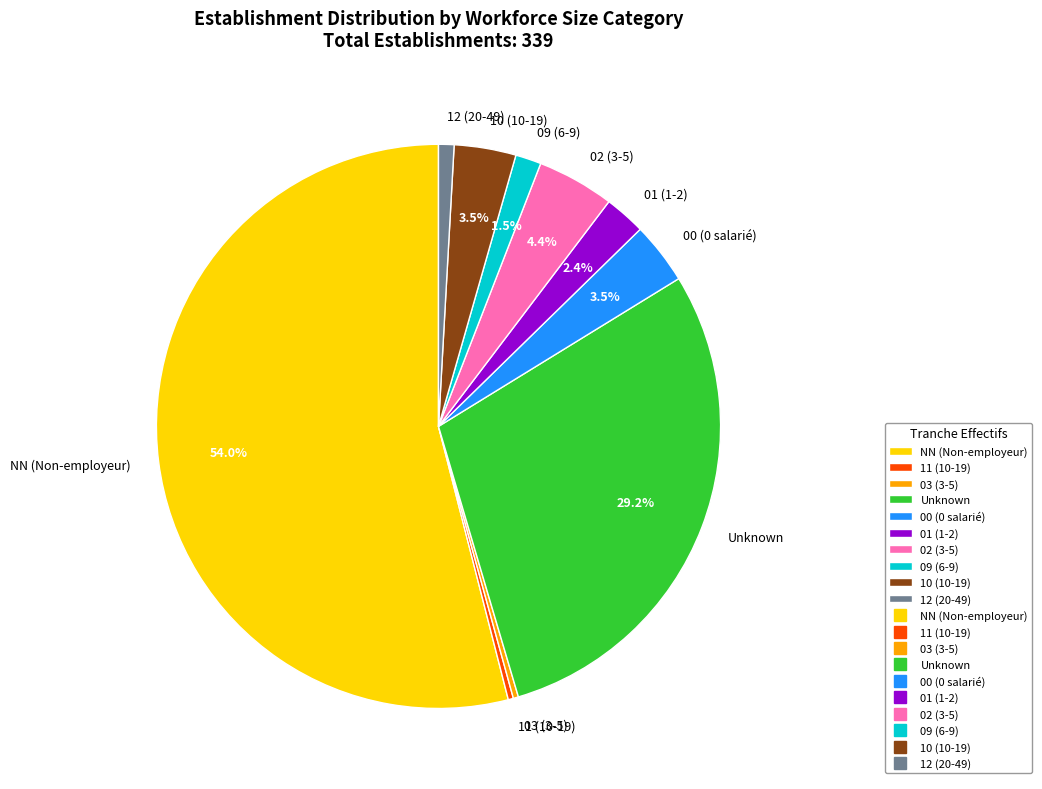

What percentage is NOT represented by 10 (10-19)?

96.5%